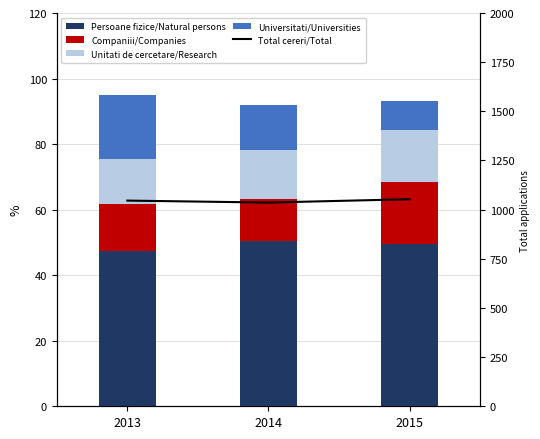

Is the value of Companiii/Companies at 2014 greater than the value of Universitati/Universities at 2013?

No